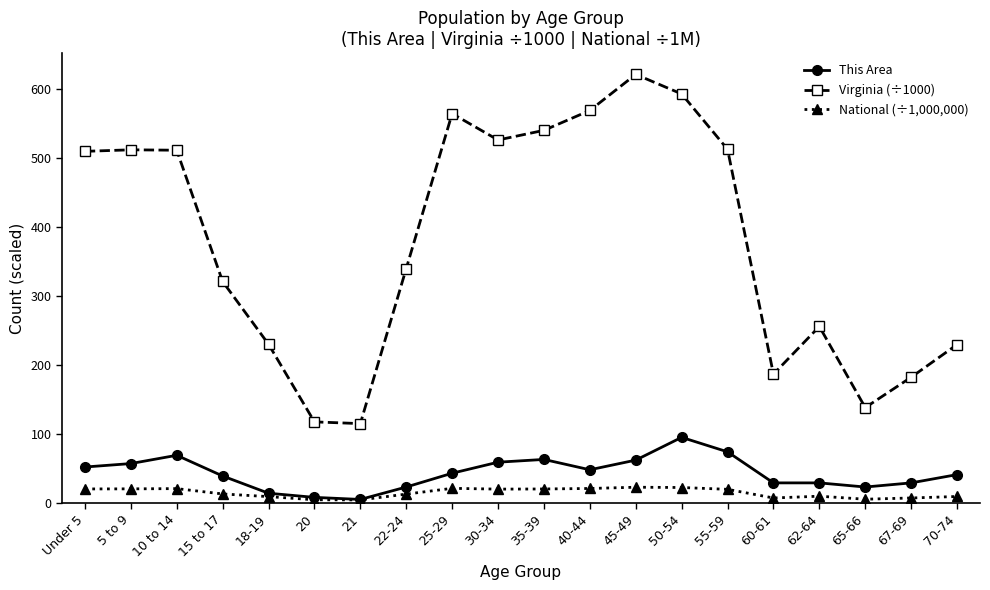

At which label does This Area reach its peak?

50-54